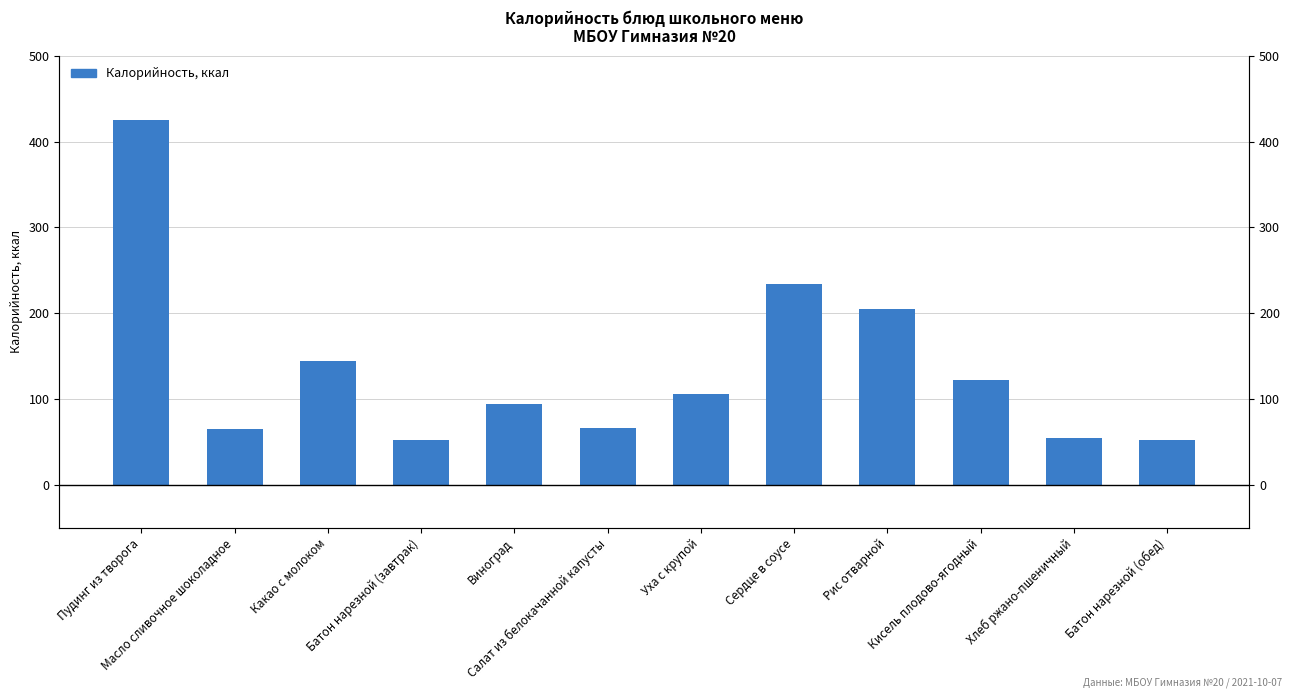

Reading left to right, list all the values displayed in this chart.

Пудинг из творога=425.0	Масло сливочное шоколадное=65.0	Какао с молоком=144.0	Батон нарезной (завтрак)=52.4	Виноград=94.0	Салат из белокачанной капусты=66.0	Уха с крупой=105.8	Сердце в соусе=234.0	Рис отварной=204.6	Кисель плодово-ягодный=122.0	Хлеб ржано-пшеничный=54.3	Батон нарезной (обед)=52.4